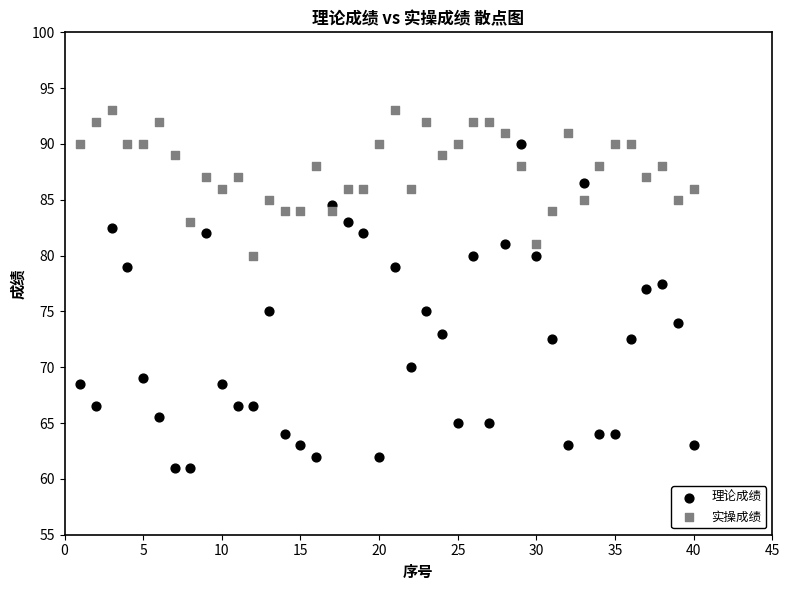

What are all the series names shown in the legend?

理论成绩, 实操成绩